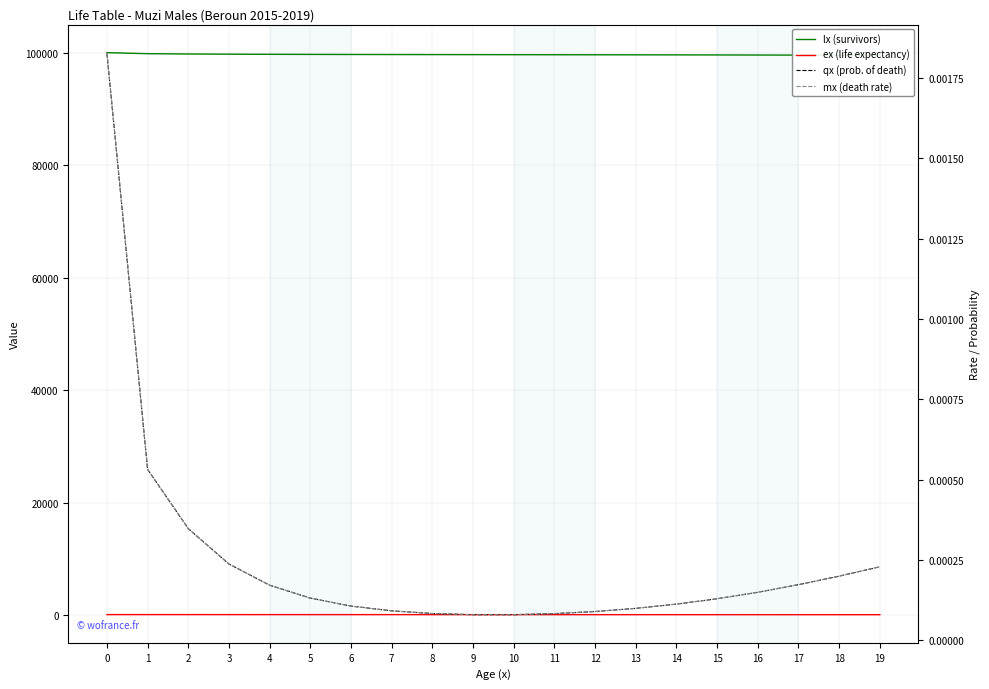

True or false: qx (prob. of death) and lx (survivors) cross at least once.

False